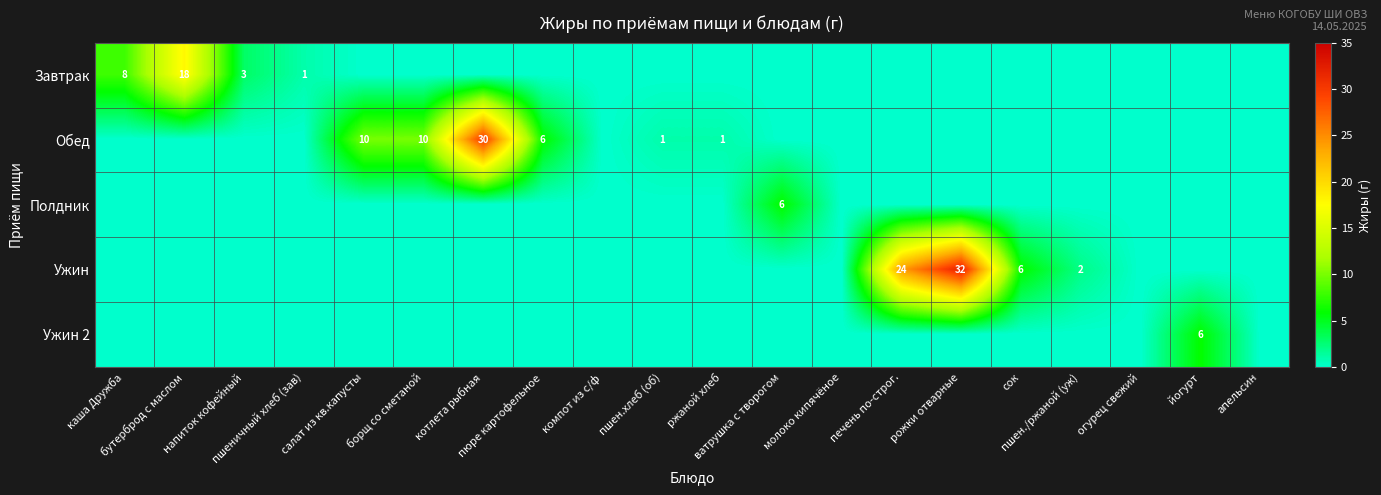

The value of Ужин at апельсин is 0. True or false?

True